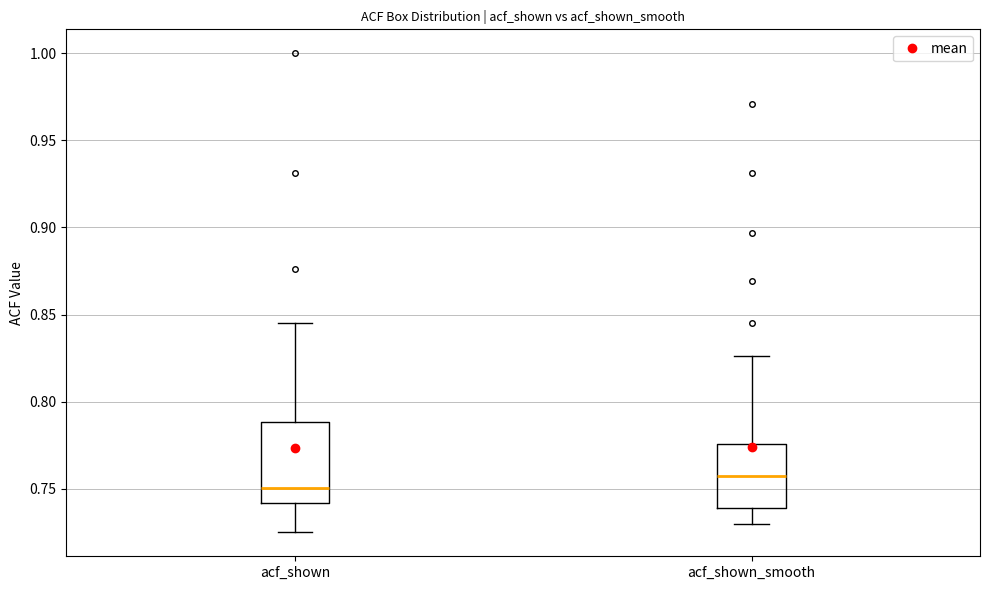

Which box has the highest median line?

acf_shown_smooth